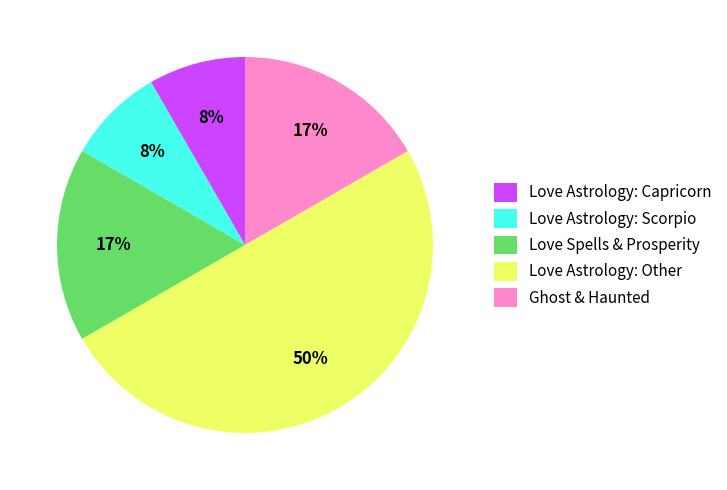

Which category has the biggest portion of the pie?

Love Astrology: Other